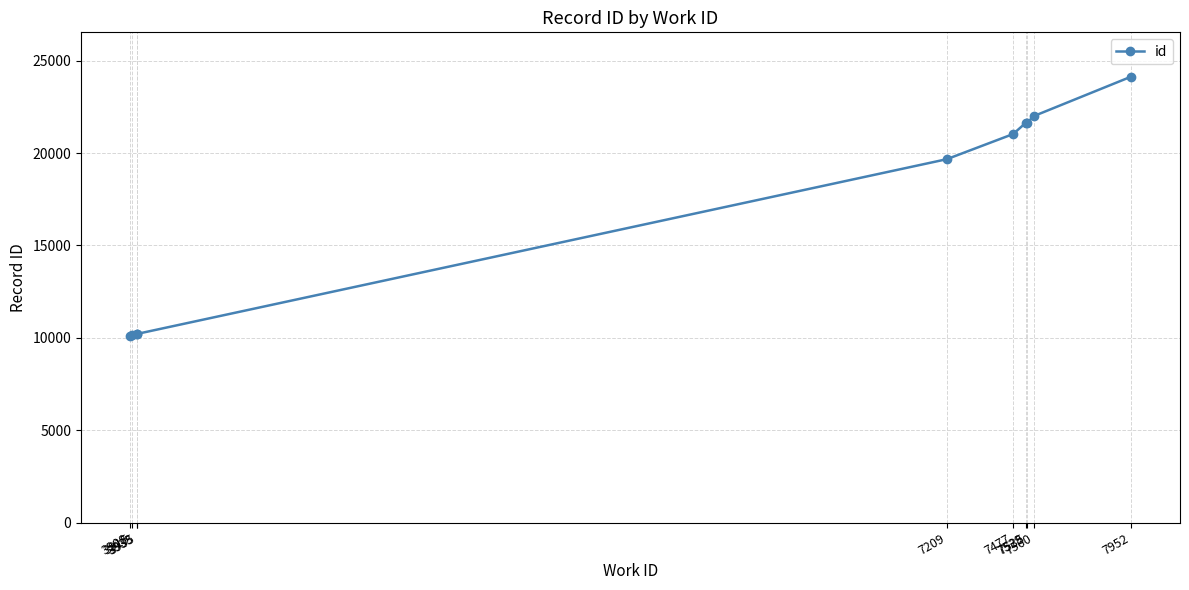

True or false: the data shows 16366 at 7952.

False